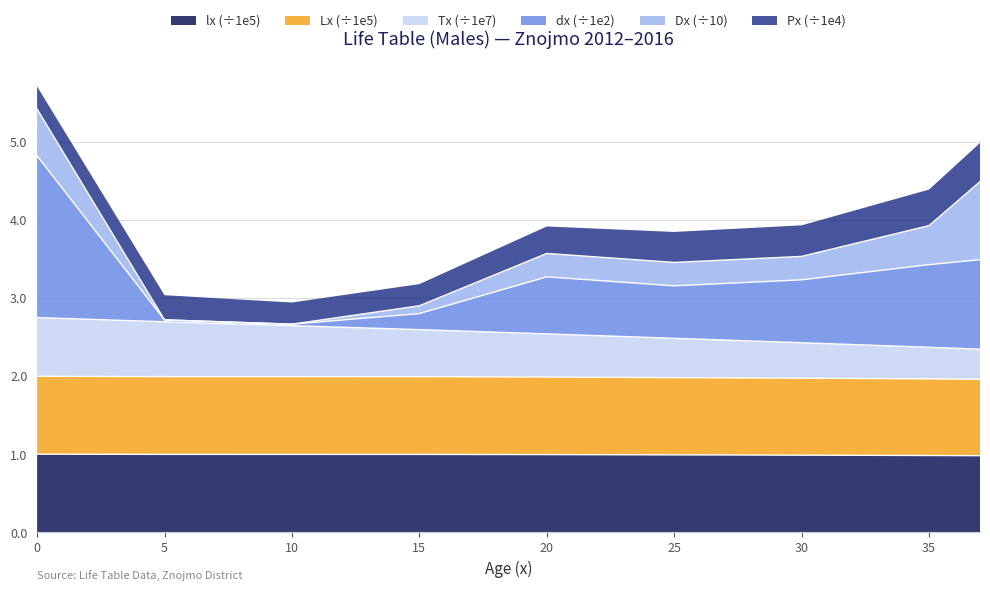

Where is the first local maximum for dx?

20